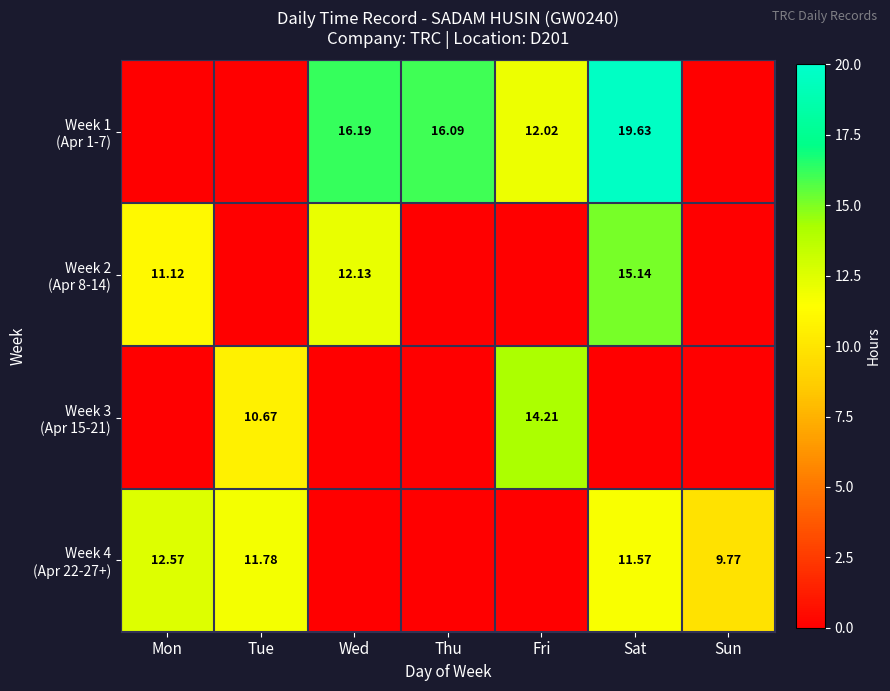

How many values in the Week 3 (Apr 15-21) series exceed 0?

2